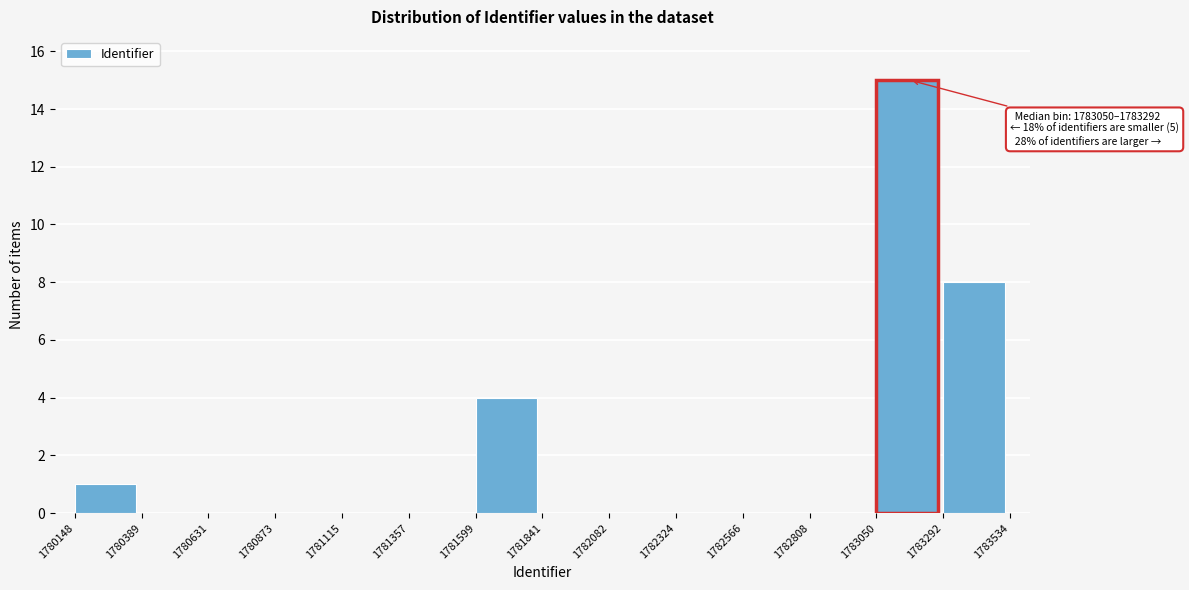

Which range on the x-axis has the tallest bar?

1783050 to 1783292